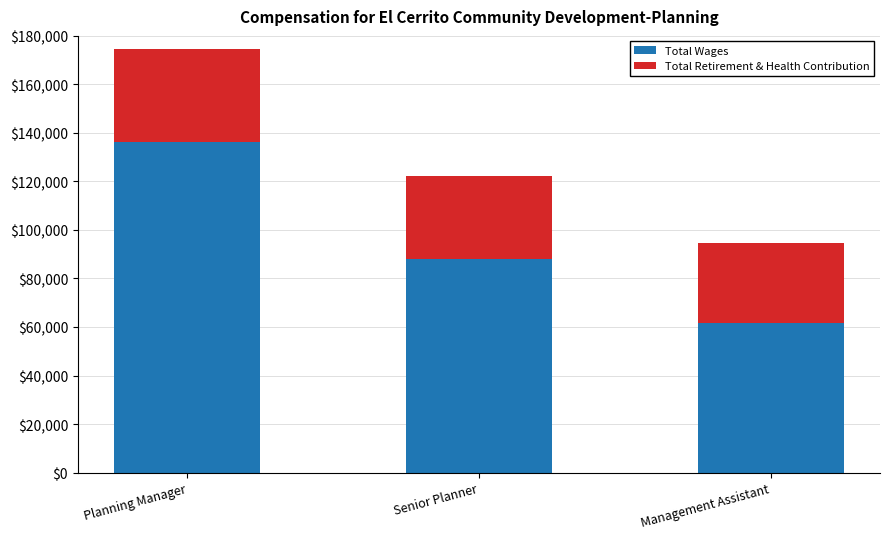

How many bars are there in total?

3